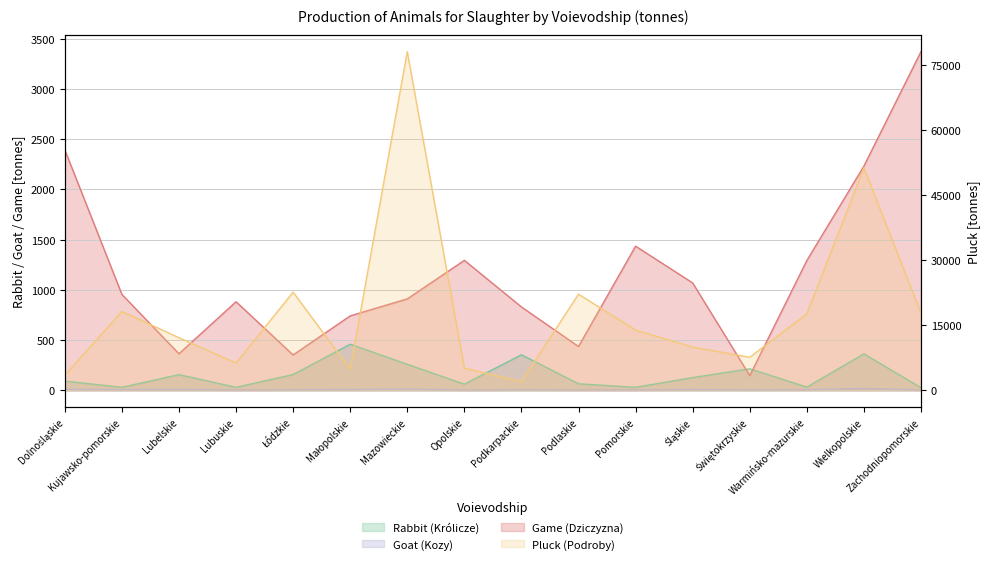

What position from the right is Lubuskie?

13